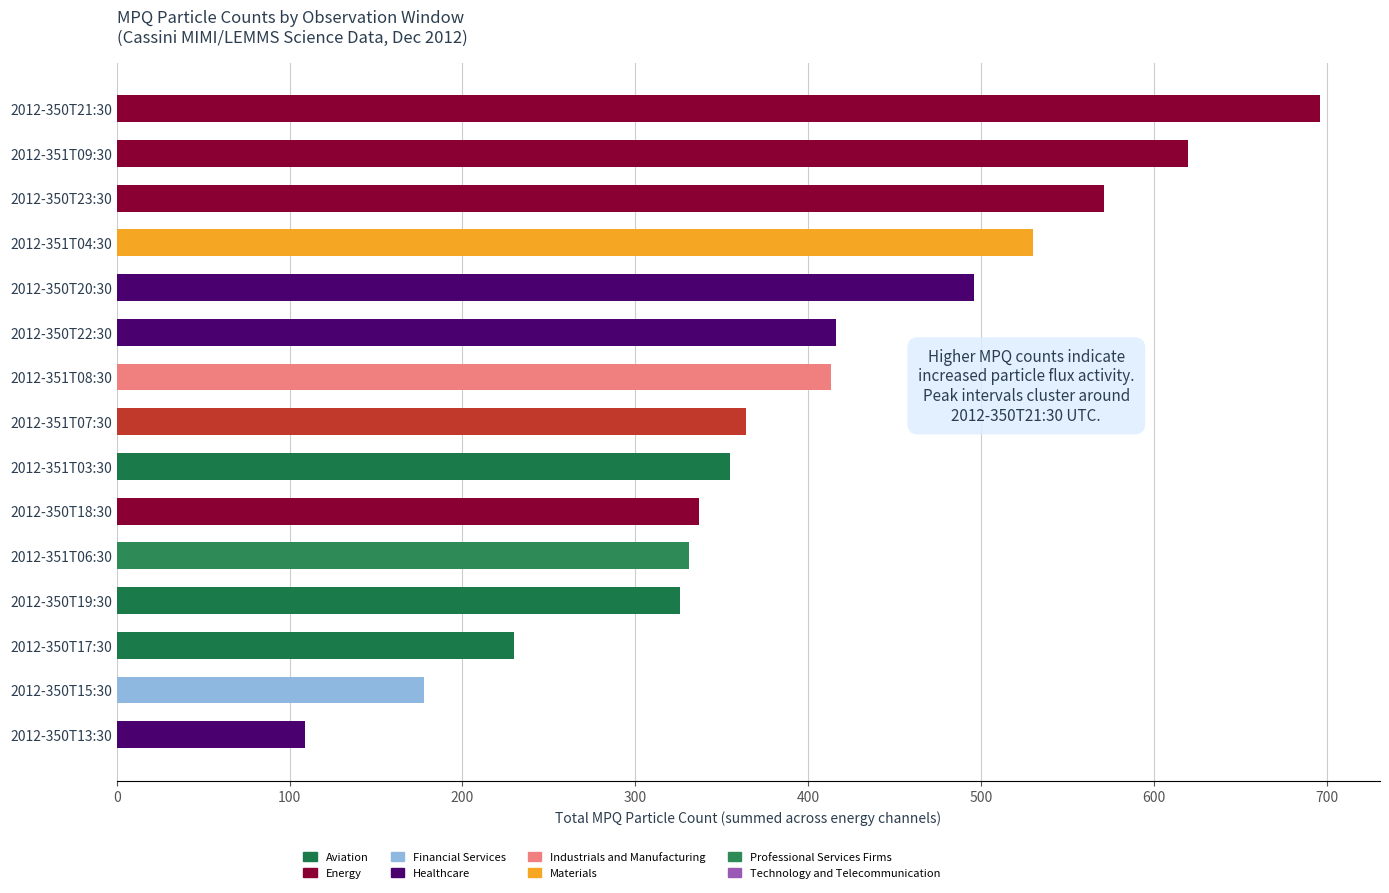

What is the approximate value at 2012-351T09:30?

620